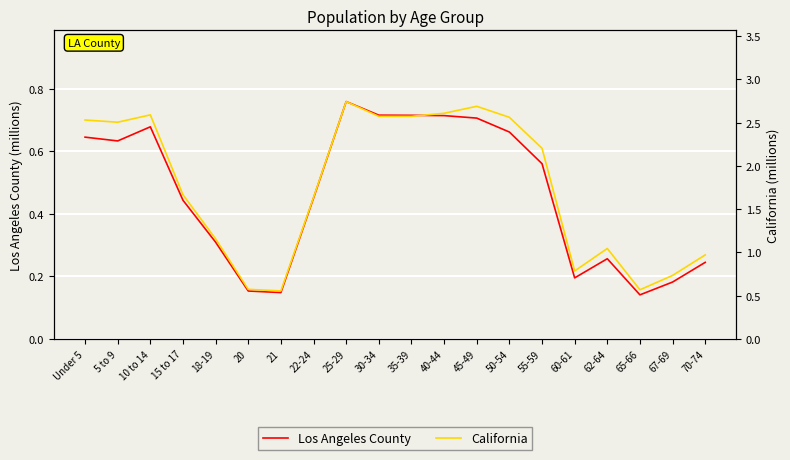

How many categories are shown in the chart?

20